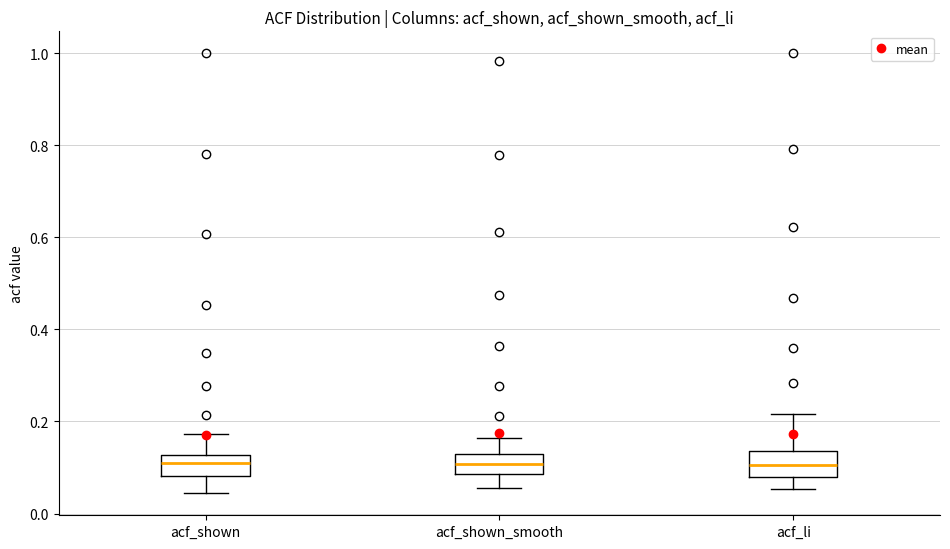

Reading left to right, read every box against the y-axis: the position of its median line, the range the box covers, and the ends of its whiskers. The values are not printed on the chart, so give them approximately, as read against the axis.

acf_shown: median 0.12 (inside the box), box 0.08 to 0.12, whiskers 0.04 to 0.18
acf_shown_smooth: median 0.10, box 0.08 to 0.12, whiskers 0.06 to 0.16
acf_li: median 0.10, box 0.08 to 0.14, whiskers 0.06 to 0.22